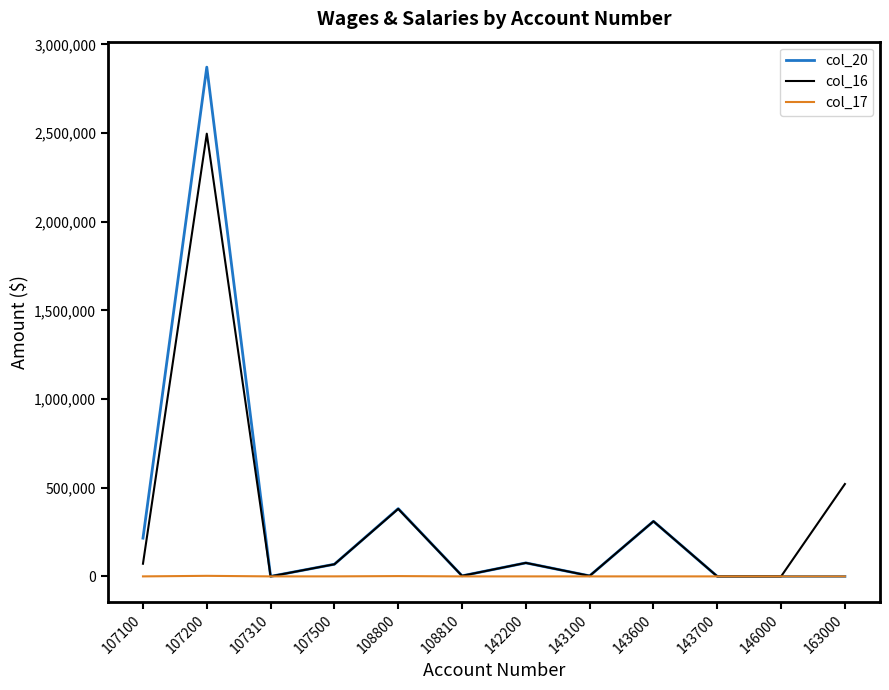

Is it true that col_16 equals 1299634.3 at 107200?

False